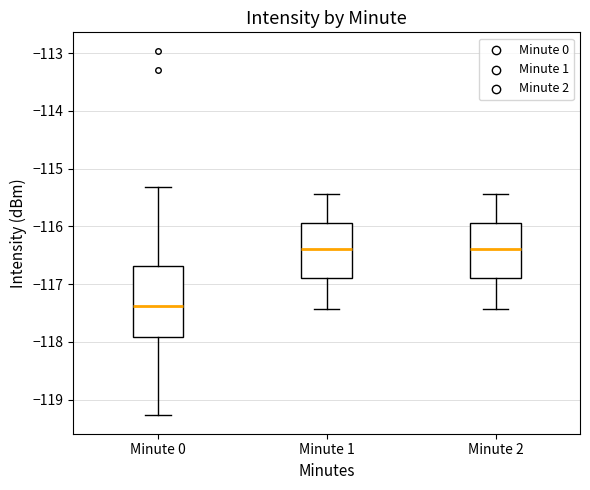

Reading left to right, transcribe this box plot: for each box, give where its median line is, the range the box spans, and where its two whiskers end, as read against the y-axis. The values are not printed on the chart, so give them approximately, as read against the axis.

Minute 0: median -117.4, box -117.9 to -116.7, whiskers -119.3 to -115.3
Minute 1: median -116.4, box -116.9 to -115.9, whiskers -117.4 to -115.4
Minute 2: median -116.4, box -116.9 to -115.9, whiskers -117.4 to -115.4